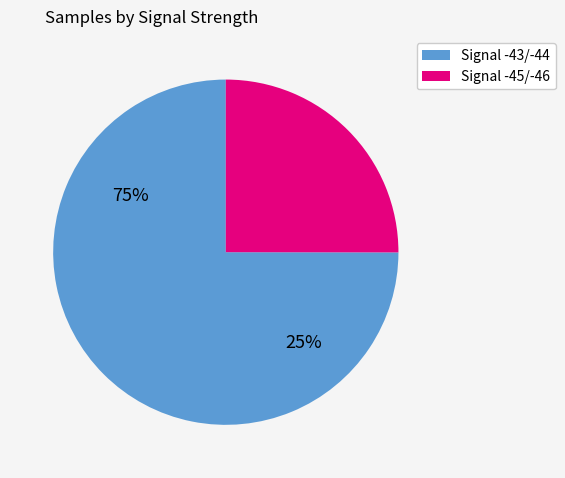

Count the number of slices in the pie.

2